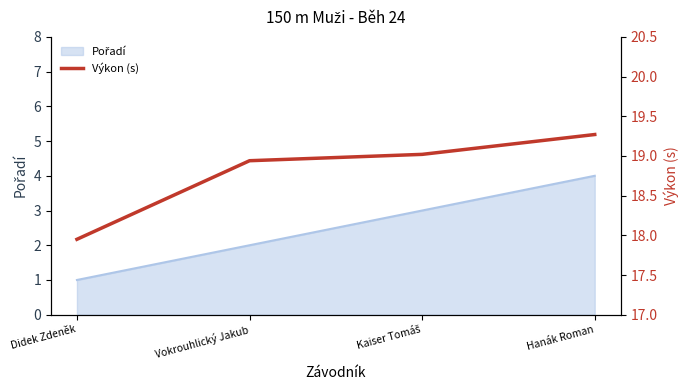

What is the label of the 3rd point from the right?

Vokrouhlický Jakub